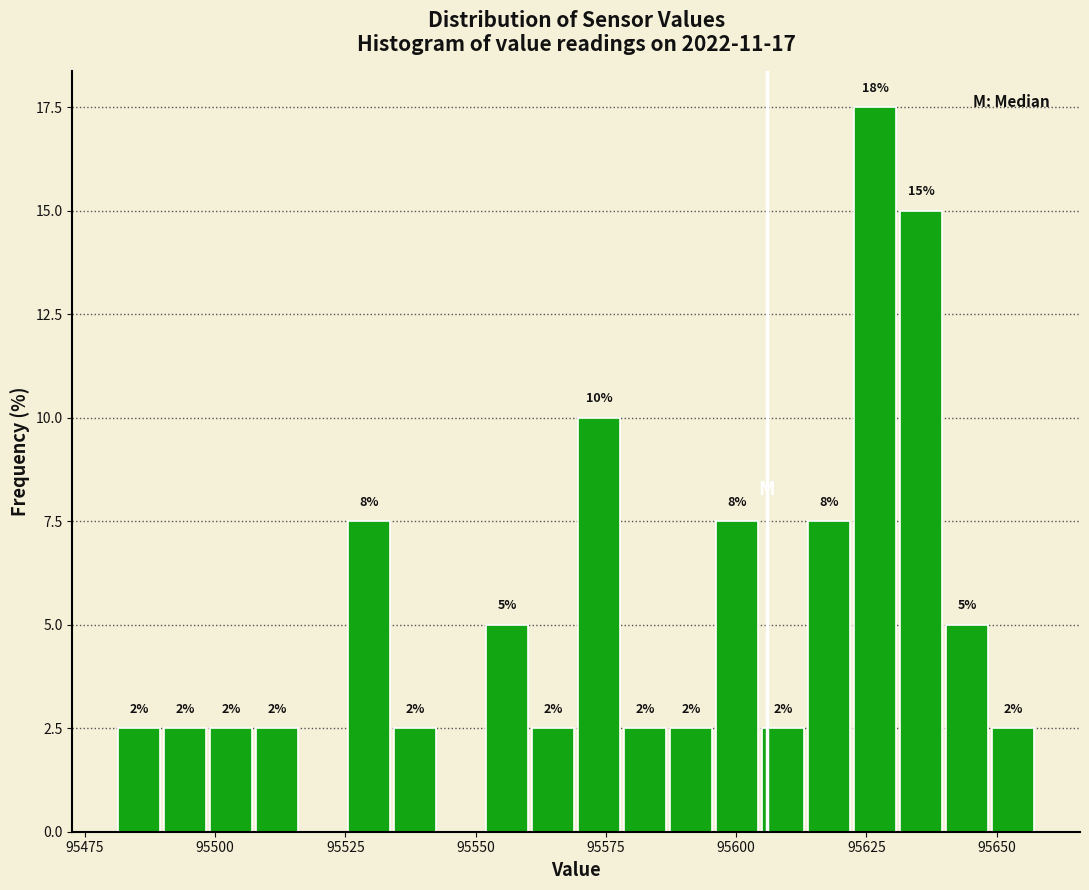

Read against the x-axis, roughly where is the centre of the tallest bar?

95625